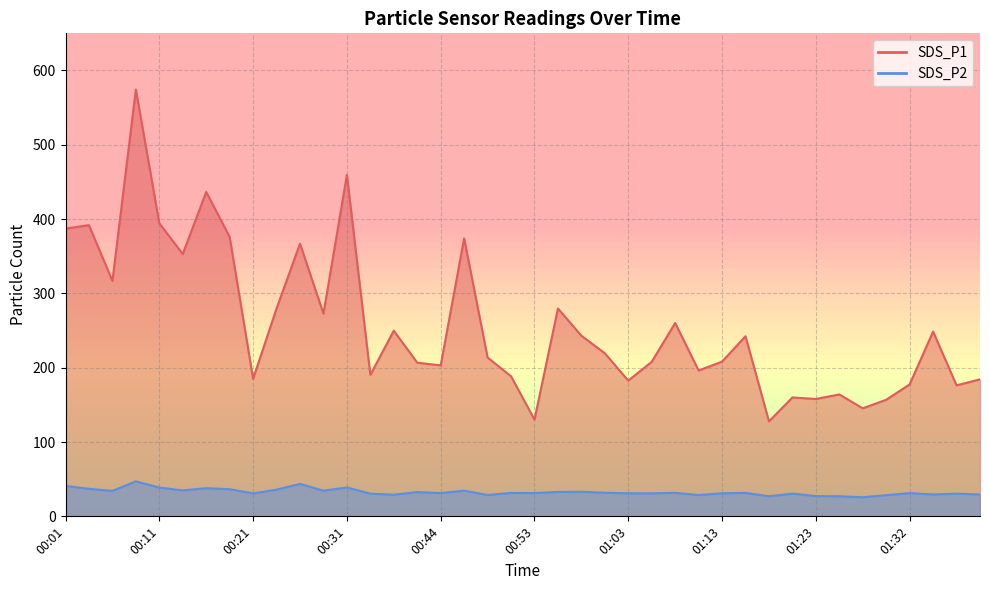

Which category has the highest value in the SDS_P2 series?

00:08